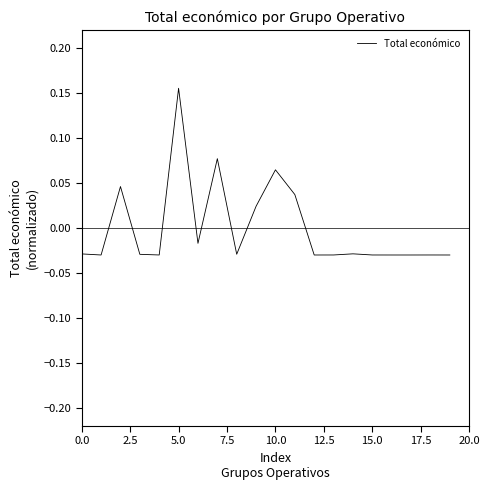

What is the label of the 7th point from the right?

13